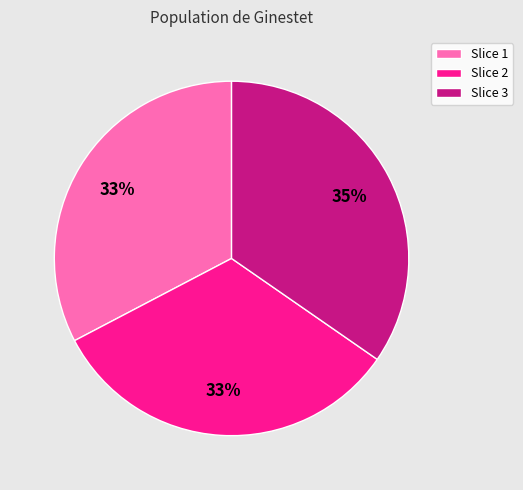

To the nearest percent, what is the difference between the largest and smallest slice percentages?

2%